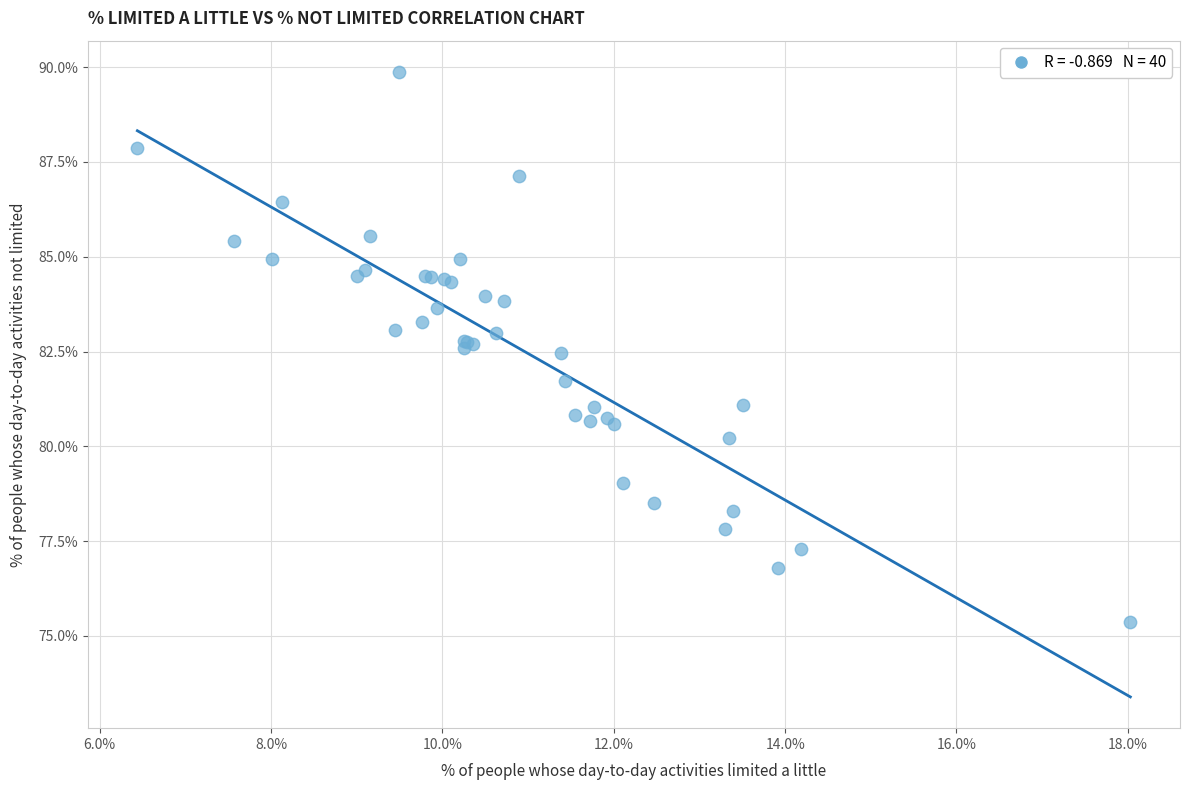

What Y value in the scatter plot is closest to 82?

81.7